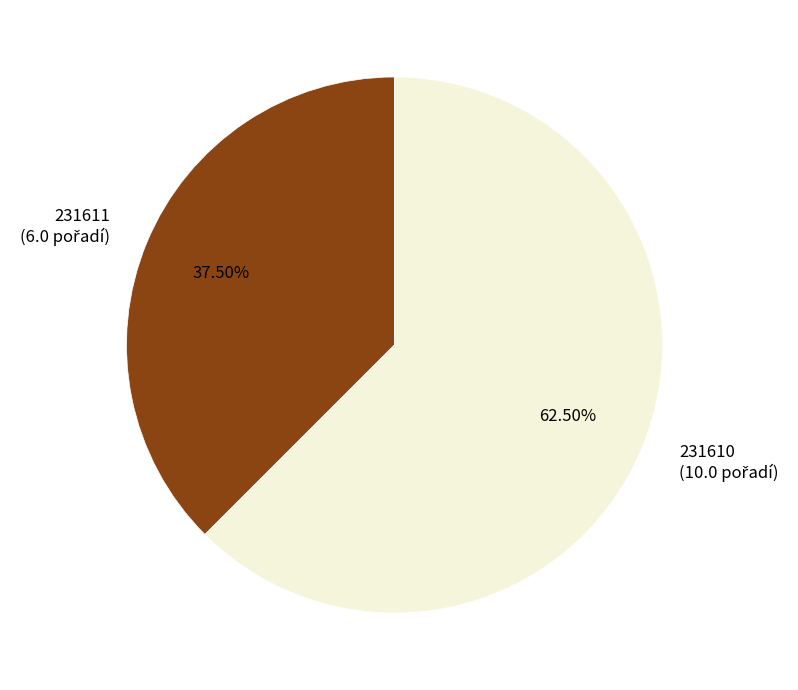

Combined, do 231610 and 231611 account for over 50%?

Yes